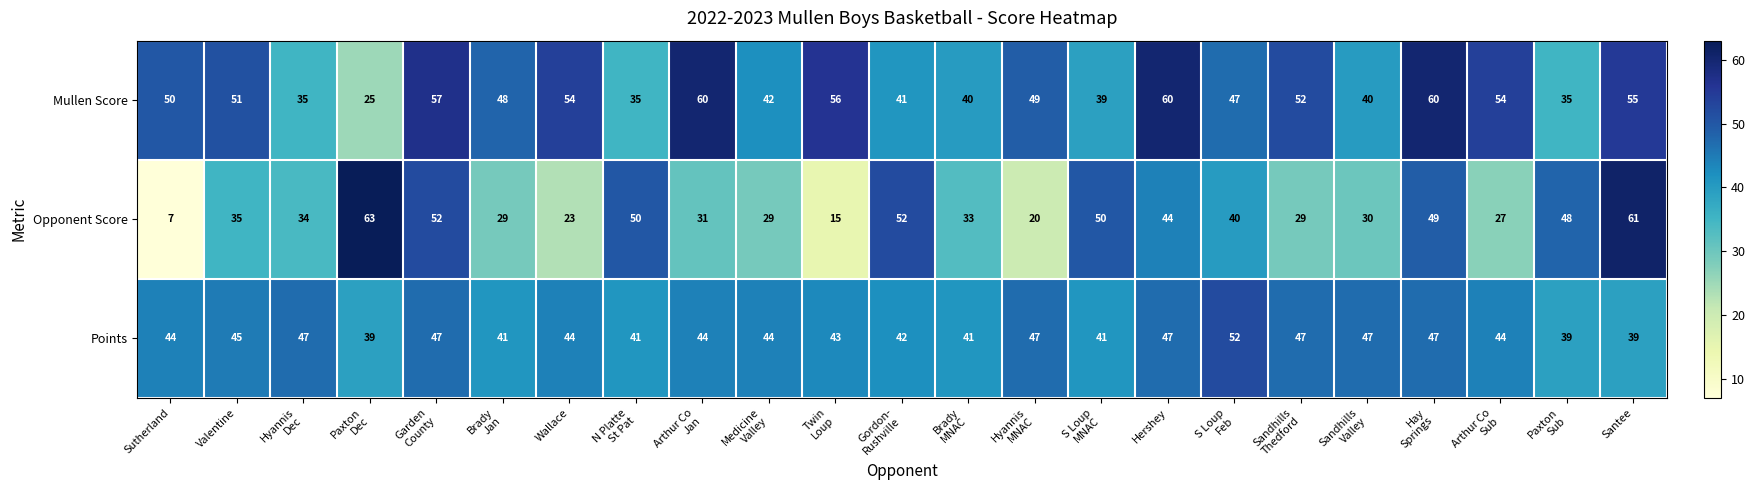

What is the sum of all Points values?

1012